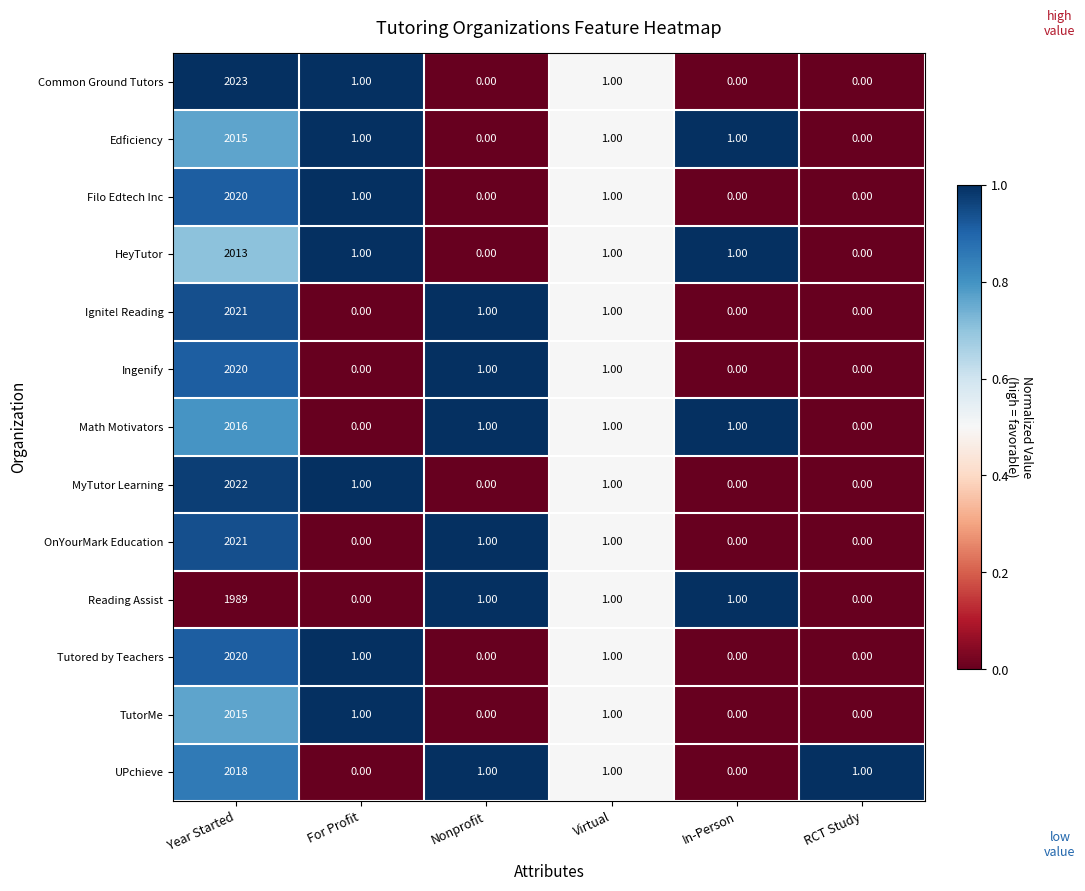

How many categories are shown in the chart?

6